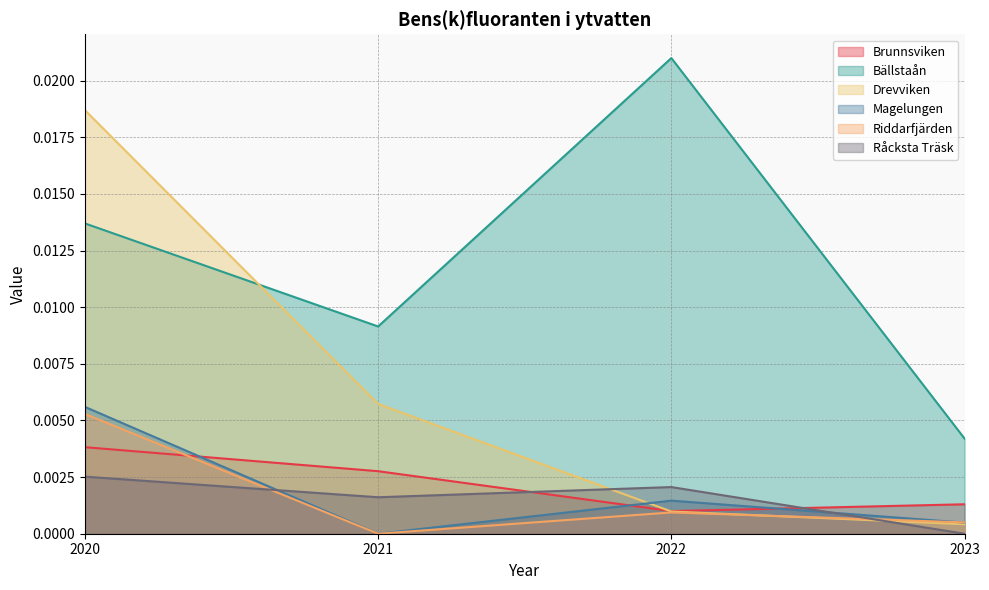

Reading left to right, extract all data points from this chart.

Brunnsviken: 2020=0.0	2021=0.0	2022=0.0	2023=0.0
Bällstaån: 2020=0.0	2021=0.0	2022=0.0	2023=0.0
Drevviken: 2020=0.0	2021=0.0	2022=0.0	2023=0.0
Magelungen: 2020=0.0	2021=0.0	2022=0.0	2023=0.0
Riddarfjärden: 2020=0.0	2021=0.0	2022=0.0	2023=0.0
Råcksta Träsk: 2020=0.0	2021=0.0	2022=0.0	2023=0.0